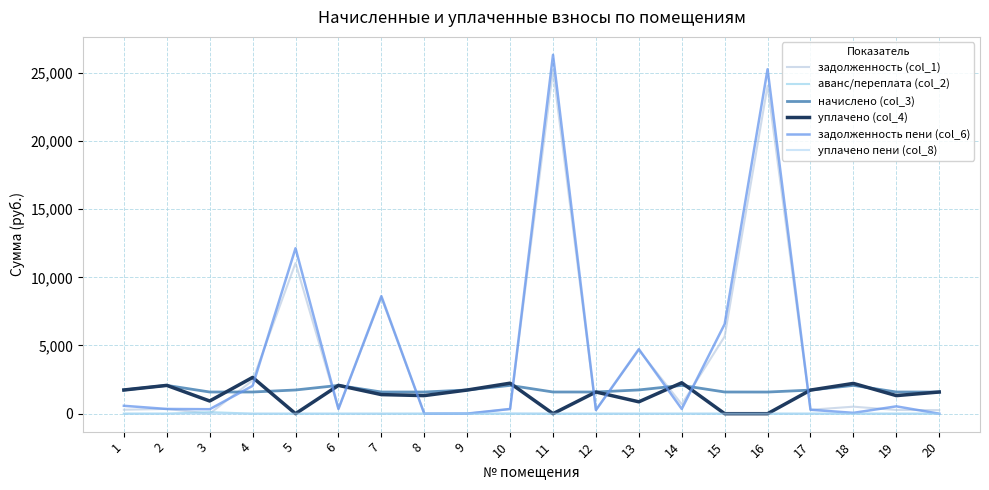

True or false: начислено (col_3) has a value of 3693.2 at 14.

False